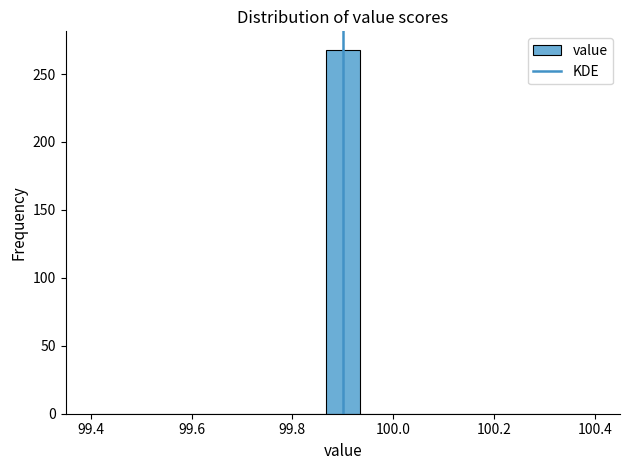

Read against the x-axis, roughly where is the centre of the tallest bar?

99.90